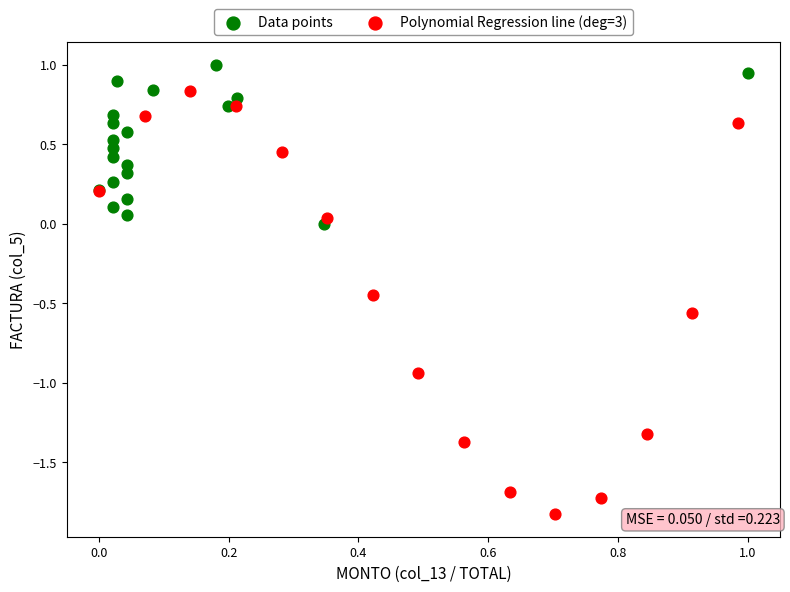

Which series reaches the maximum Y coordinate?

Data points